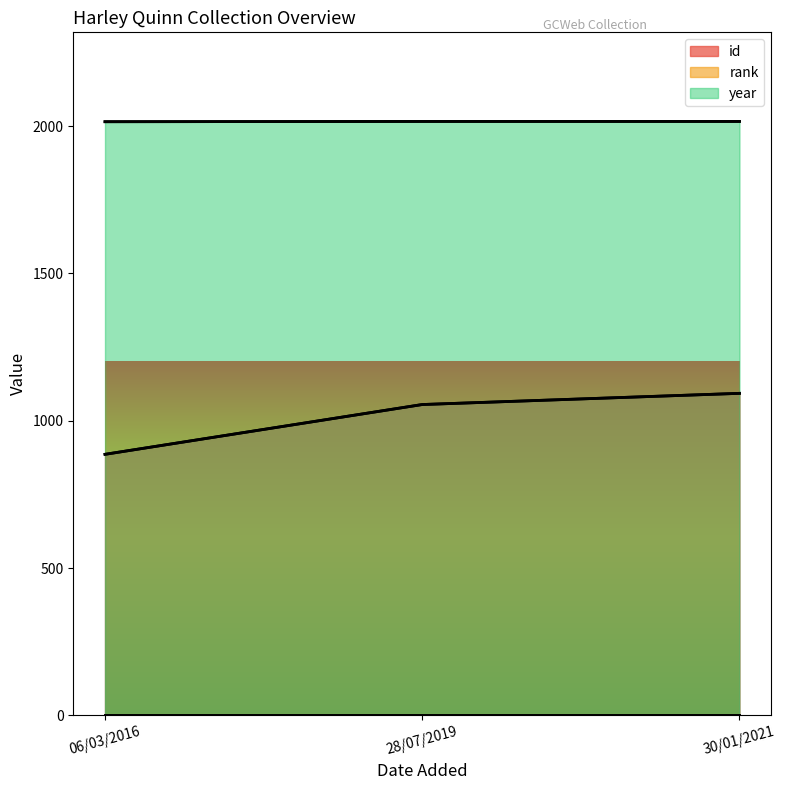

What is the difference between the second highest and minimum values in the year series?

1